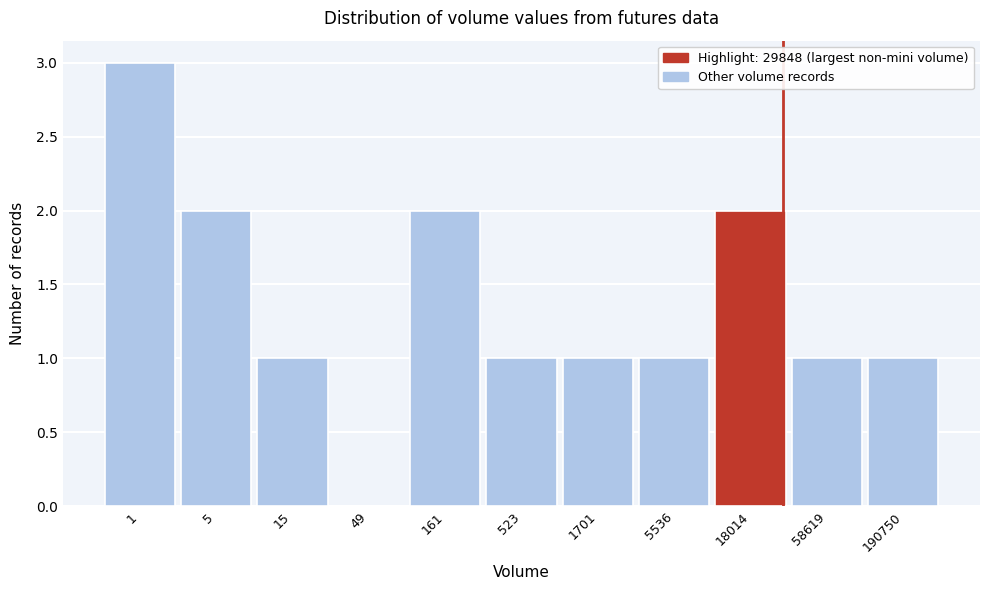

Reading left to right, what are all the values shown in this chart?

1=3	5=2	15=1	49=0	161=2	523=1	1701=1	5536=1	18014=2	58619=1	190750=1